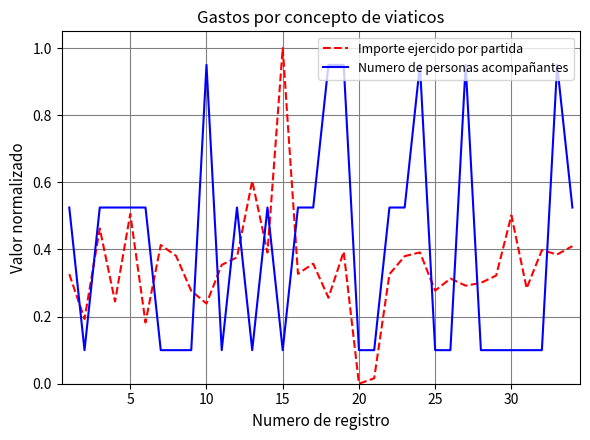

List the series in order of their peak value, lowest first.

Numero de personas acompañantes, Importe ejercido por partida